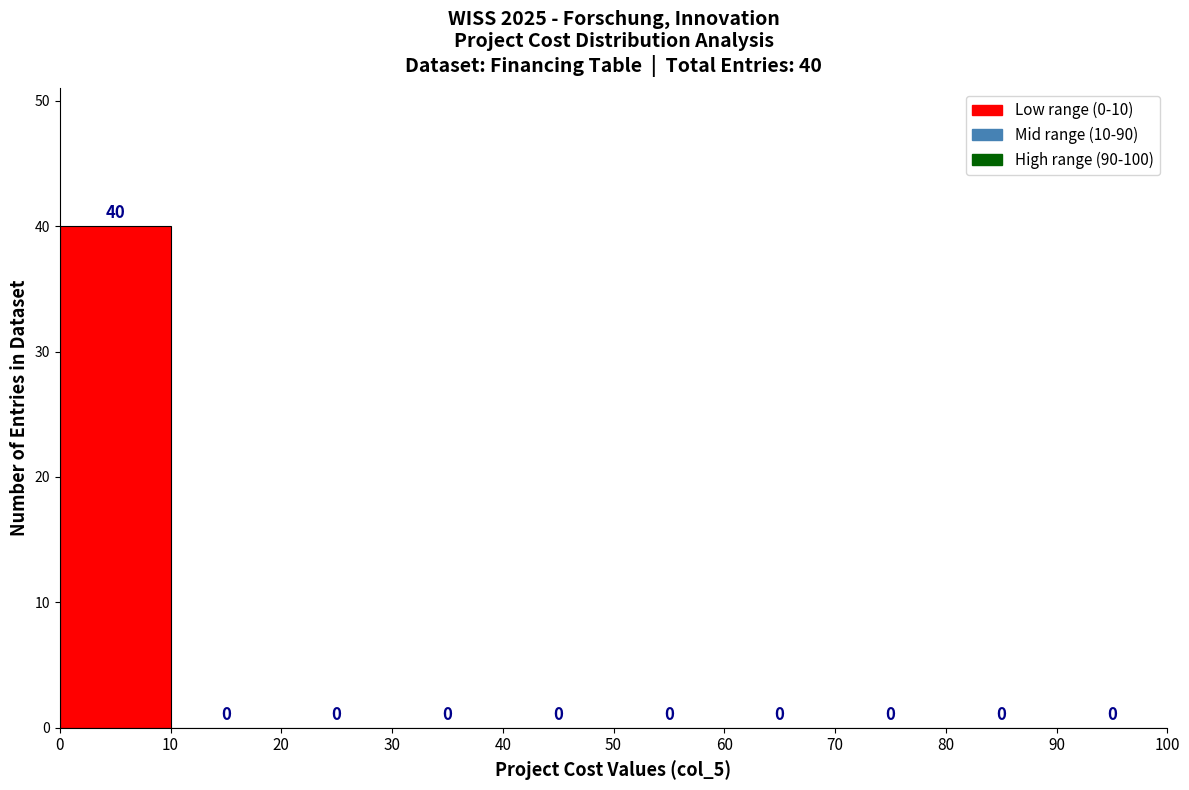

Over which range of the x-axis is the bar tallest?

0 to 10